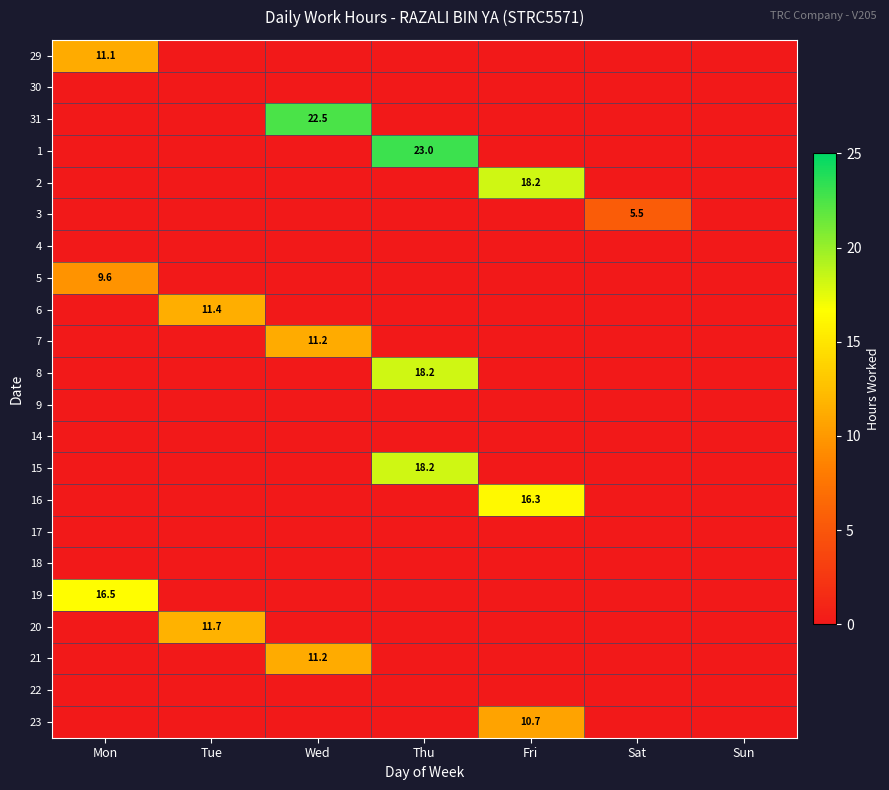

How many values in the 5 series exceed 0?

1